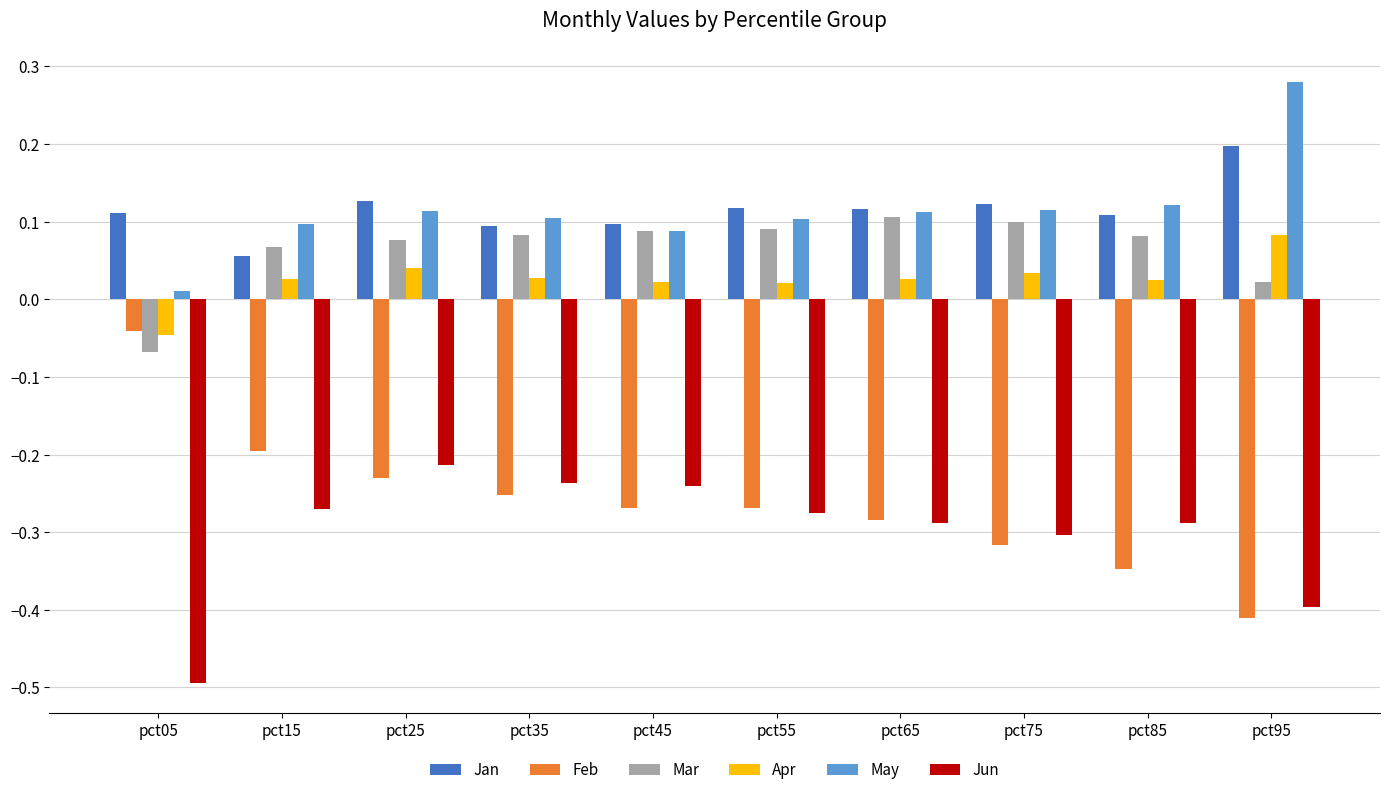

What is the sum of all Jan values?

1.1